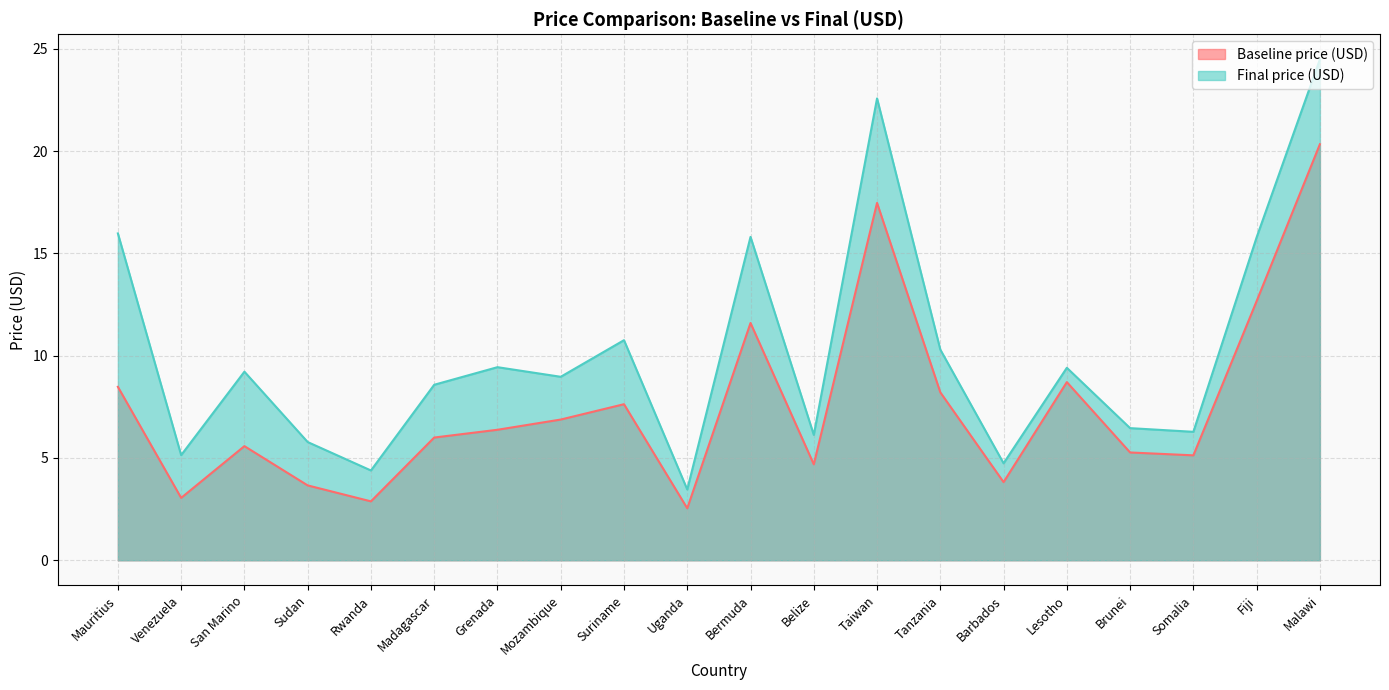

What is the highest value of the Baseline price (USD) series?

20.3